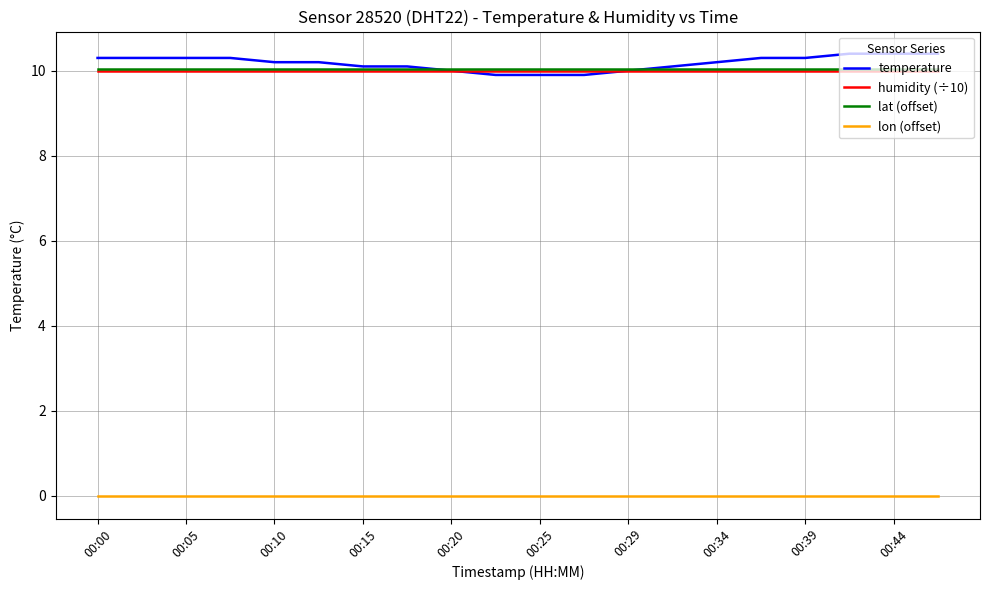

True or false: lon (offset) and humidity (÷10) intersect in this chart.

False